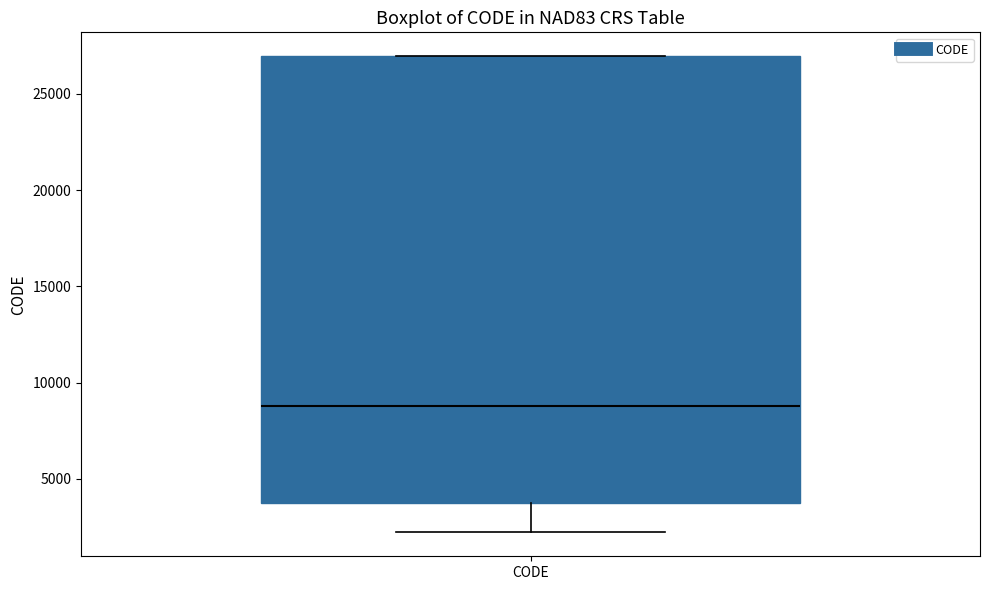

Read this box plot against the y-axis: the position of the median line, the range covered by the box, and the ends of both whiskers. The values are not printed on the chart, so give them approximately, as read against the axis.

median 9000, box 4000 to 27000, whiskers 2000 to 27000